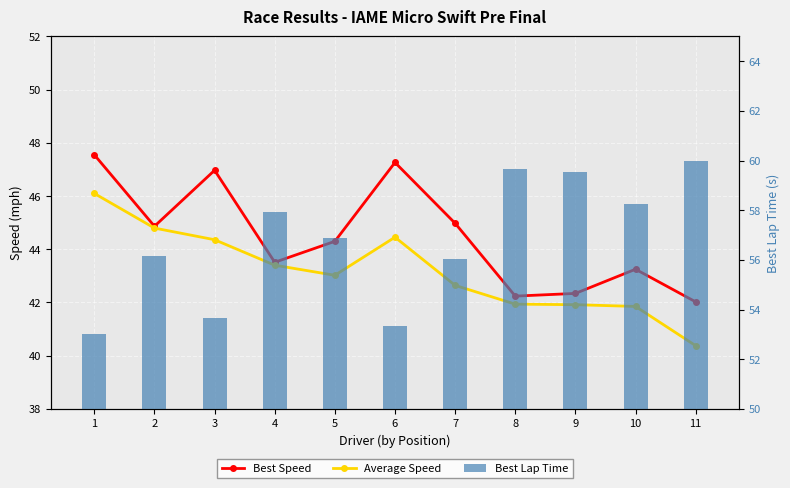

What is the difference between the second highest and minimum values in the Average Speed series?

4.4